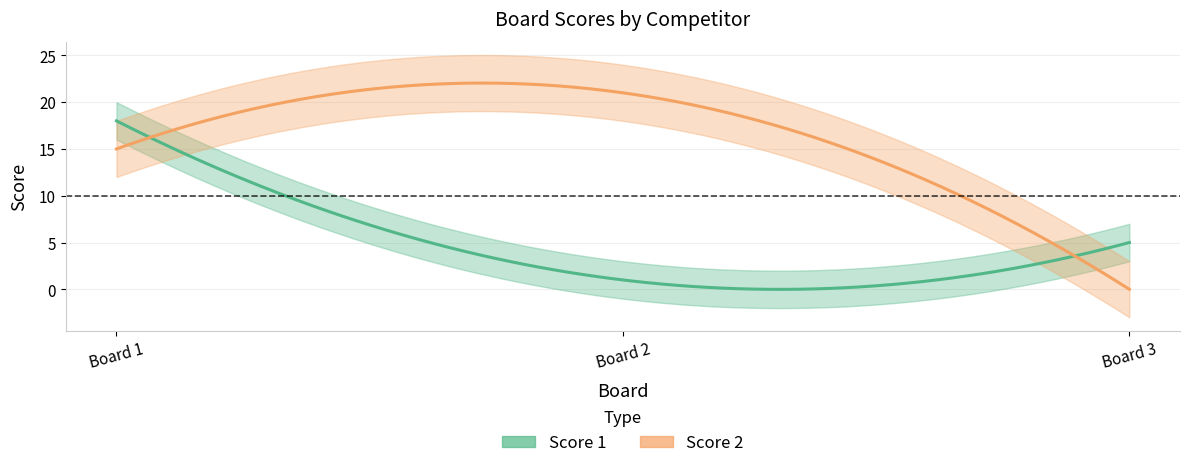

At which category does the chart reach its minimum across all series?

3